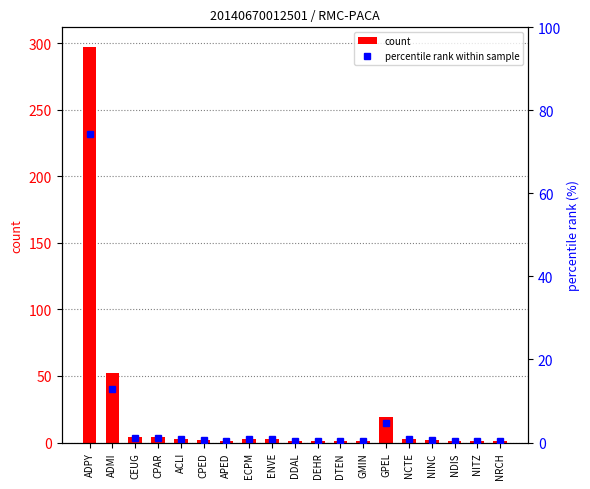

Which category has the highest value in the count series?

ADPY